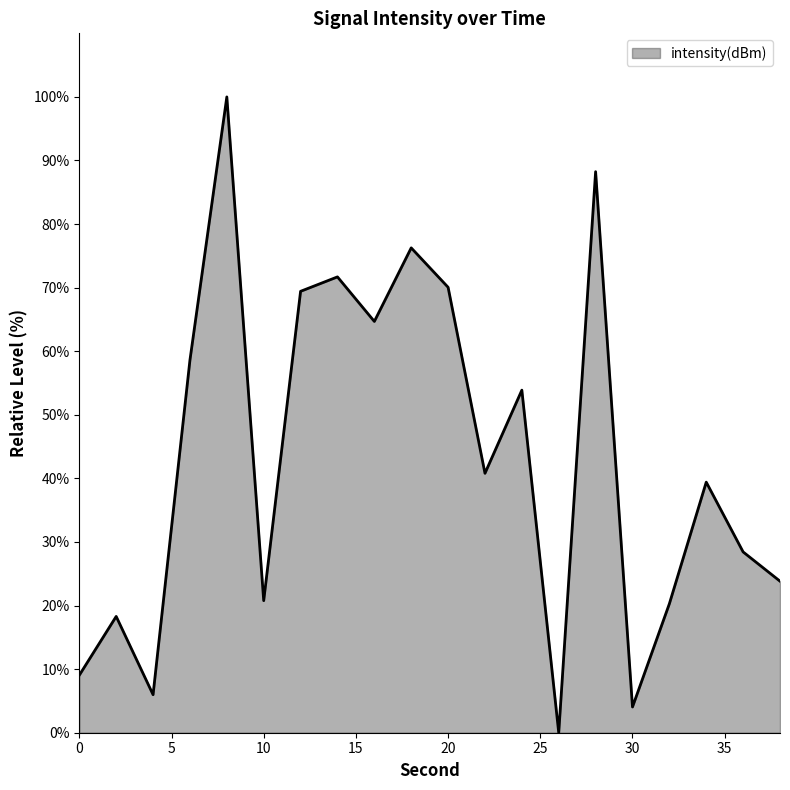

How many interior local valleys (lower than both neighbors) does the data have?

6